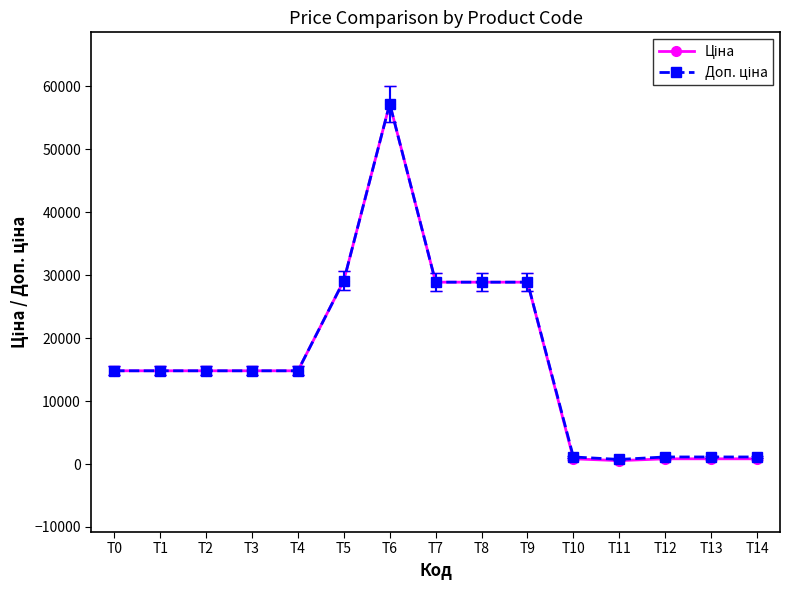

What is the greatest value displayed?

57258.0